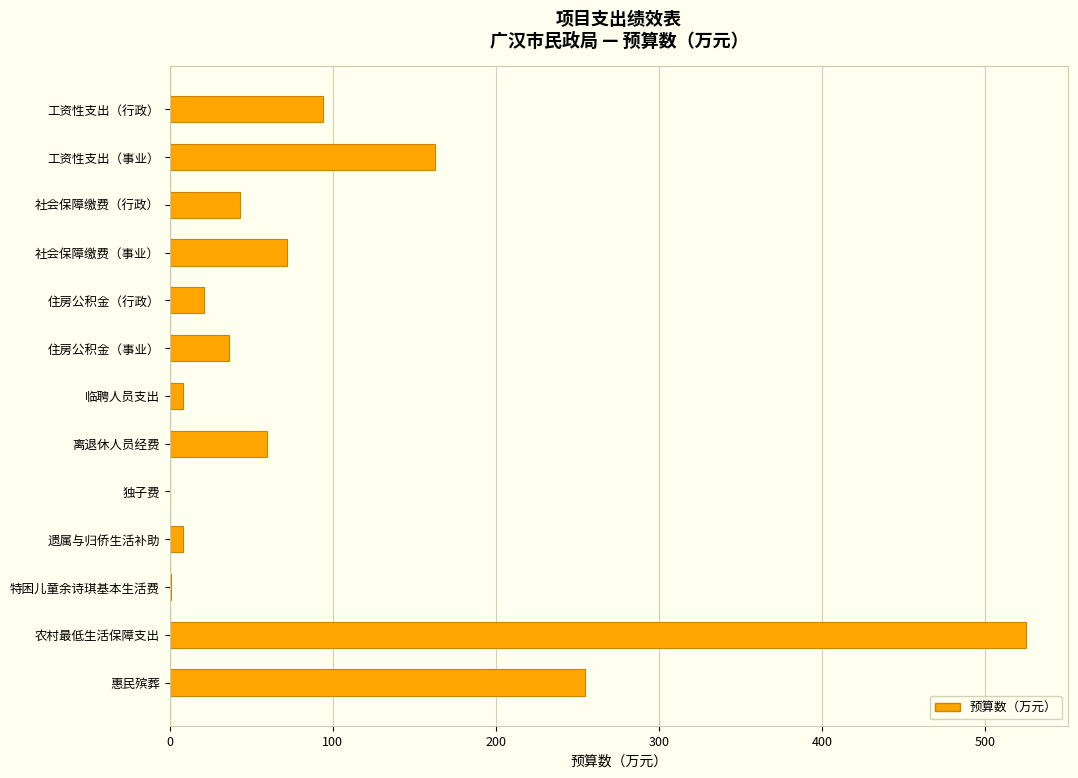

The value at 工资性支出（行政） is 148.4. True or false?

False